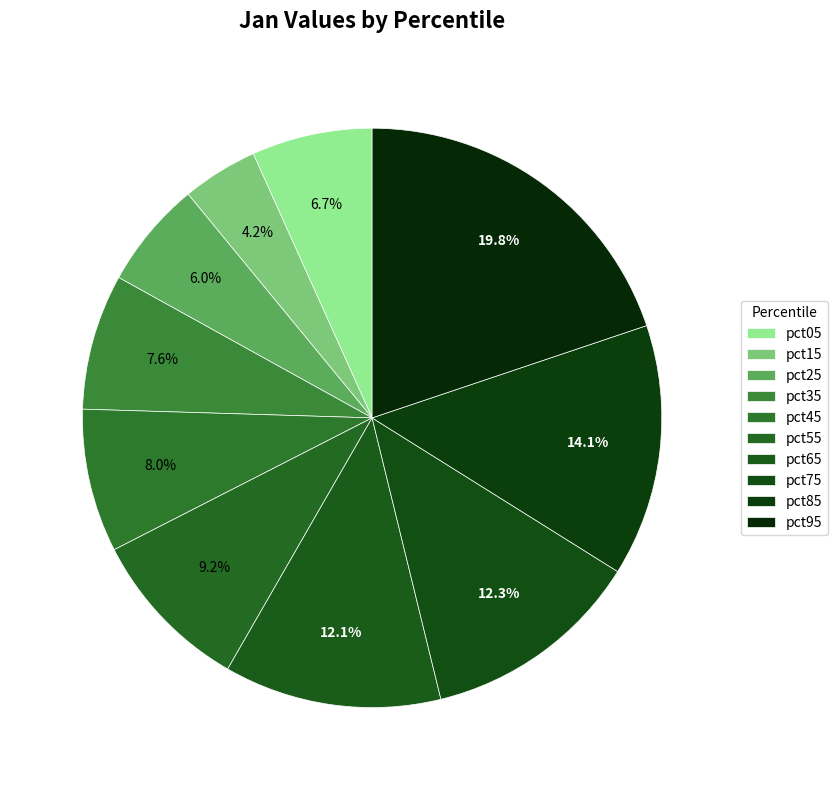

What portion of the pie excludes pct15?

95.8%